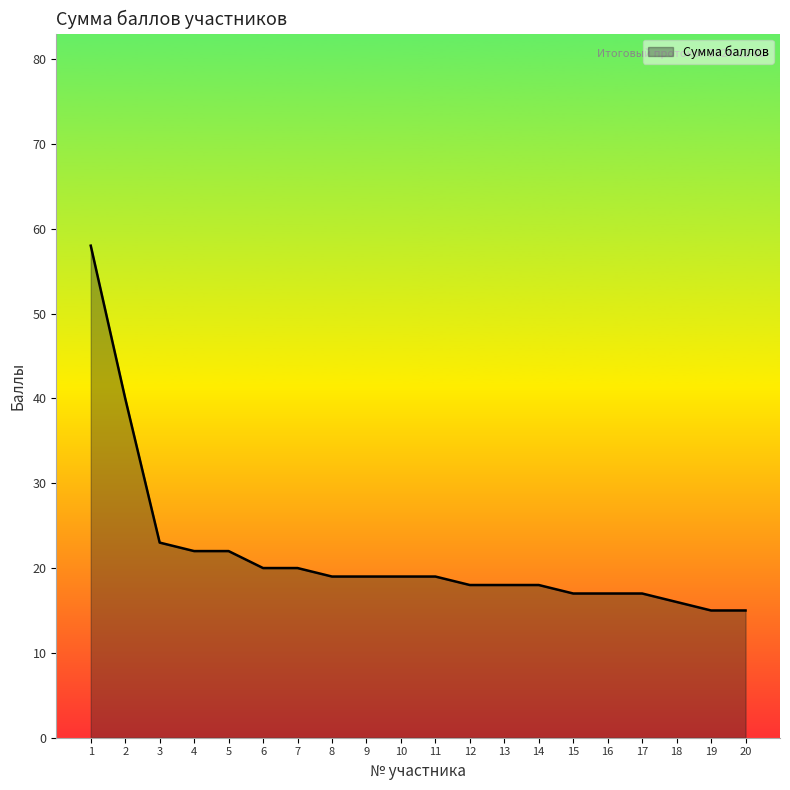

Where is the data nearest to the value 36?

2